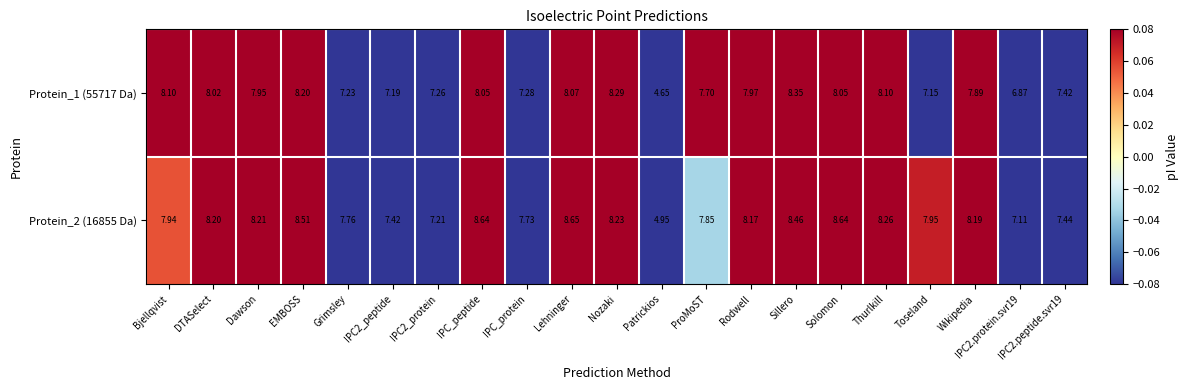

Where does the Protein_1 (55717 Da) series first go above 7?

Bjellqvist